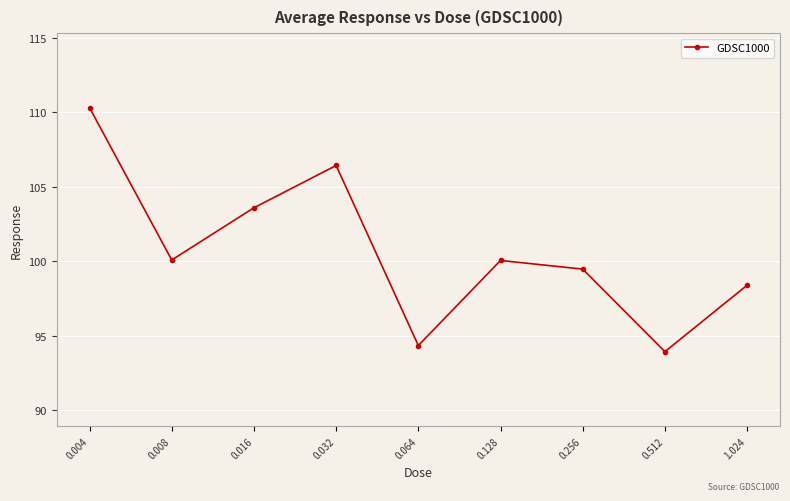

True or false: the data has more than 2 interior local peaks.

False